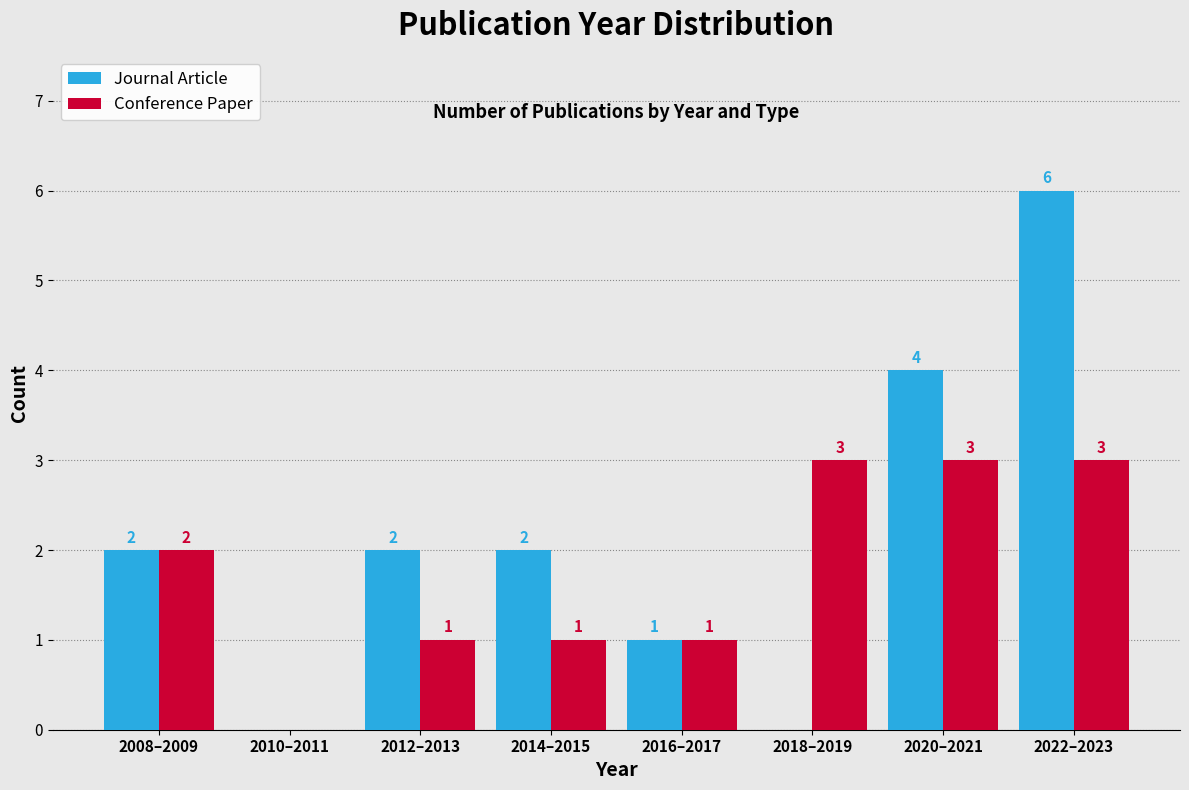

Reading left to right, what are all the values shown in this chart?

Journal Article: 2008–2009=2	2010–2011=0	2012–2013=2	2014–2015=2	2016–2017=1	2018–2019=0	2020–2021=4	2022–2023=6
Conference Paper: 2008–2009=2	2010–2011=0	2012–2013=1	2014–2015=1	2016–2017=1	2018–2019=3	2020–2021=3	2022–2023=3